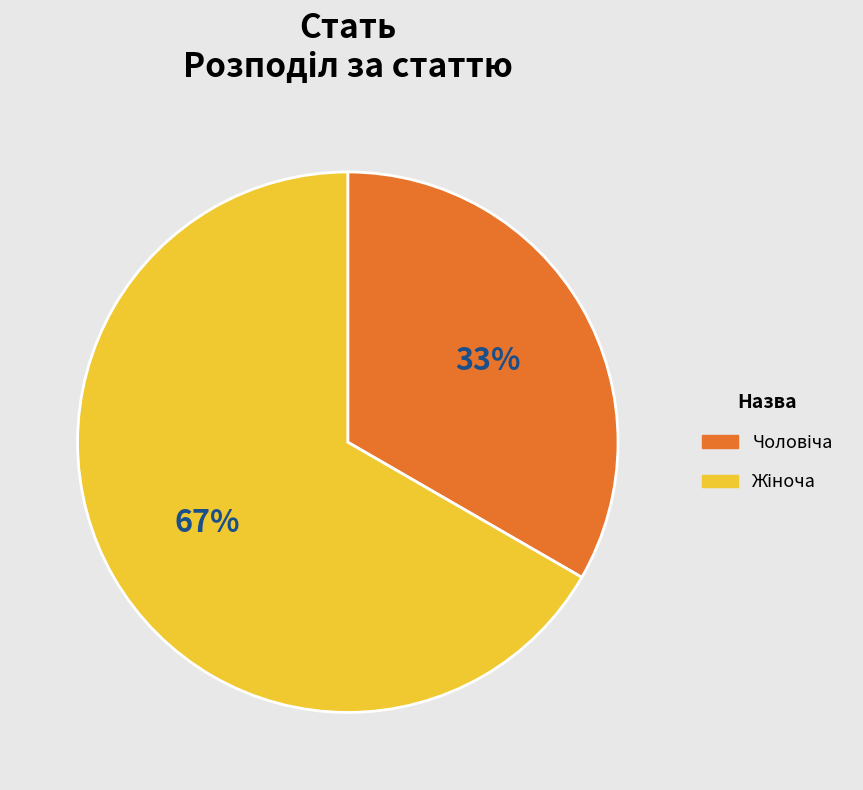

To the nearest percent, what is the average slice percentage?

50%